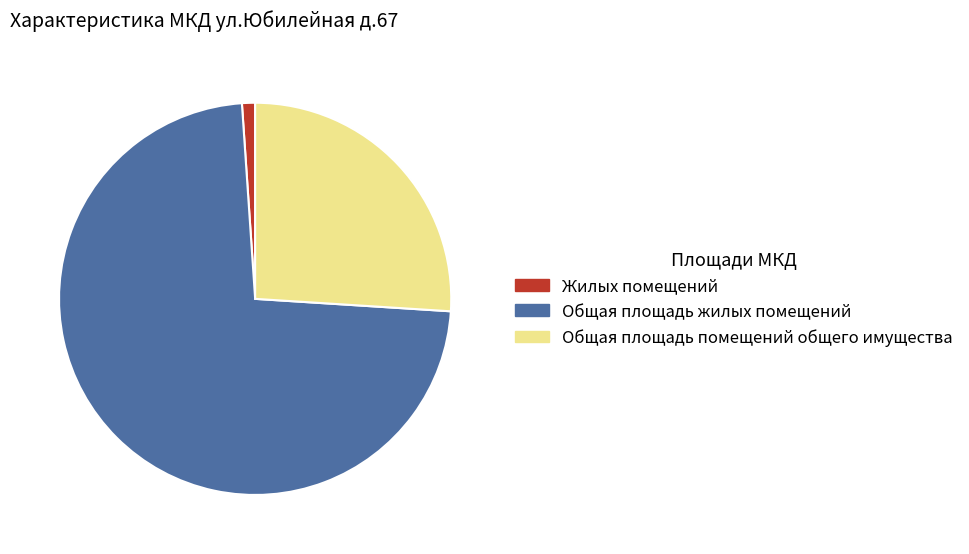

True or false: Жилых помещений accounts for 1% of the total.

True